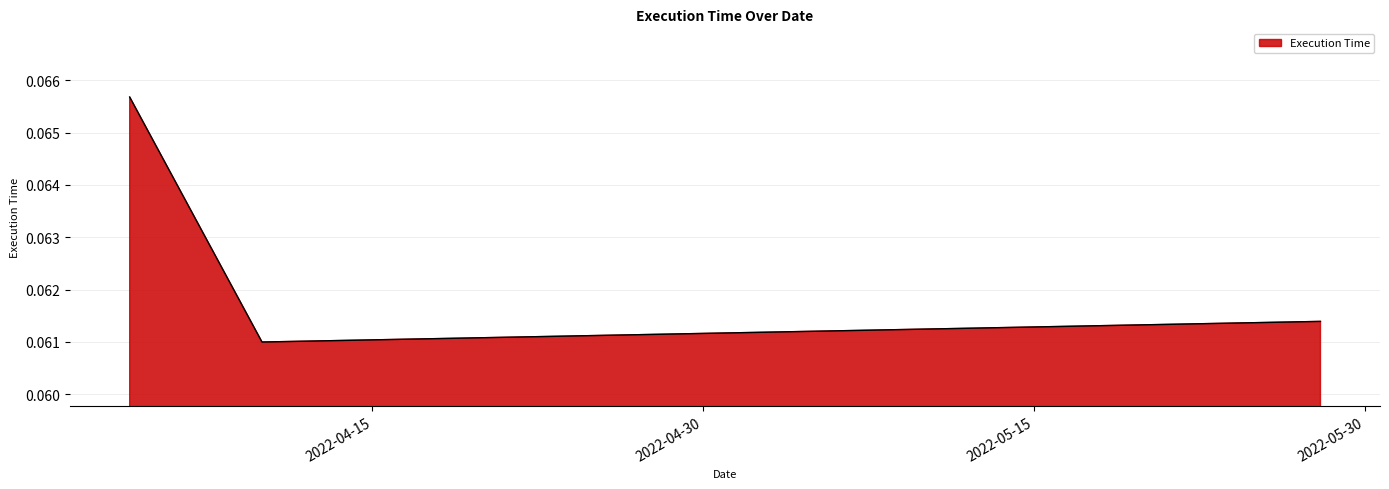

Does the chart have visible grid lines?

Yes